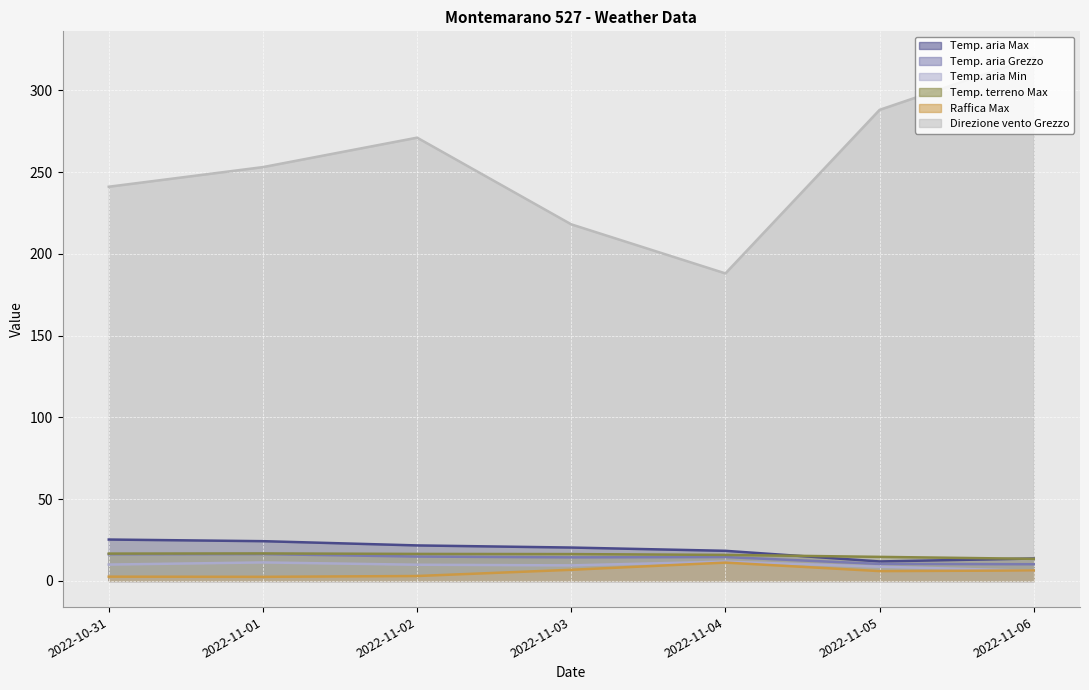

Which series has the largest range (max minus min)?

Direzione vento Grezzo